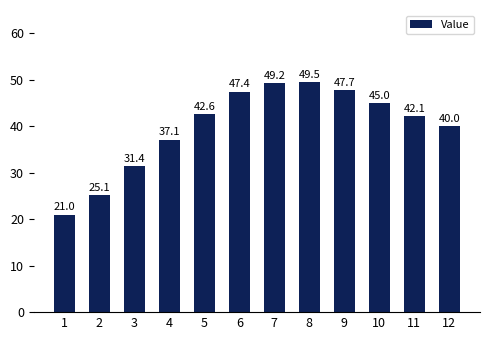

Does the chart contain stacked bars?

No